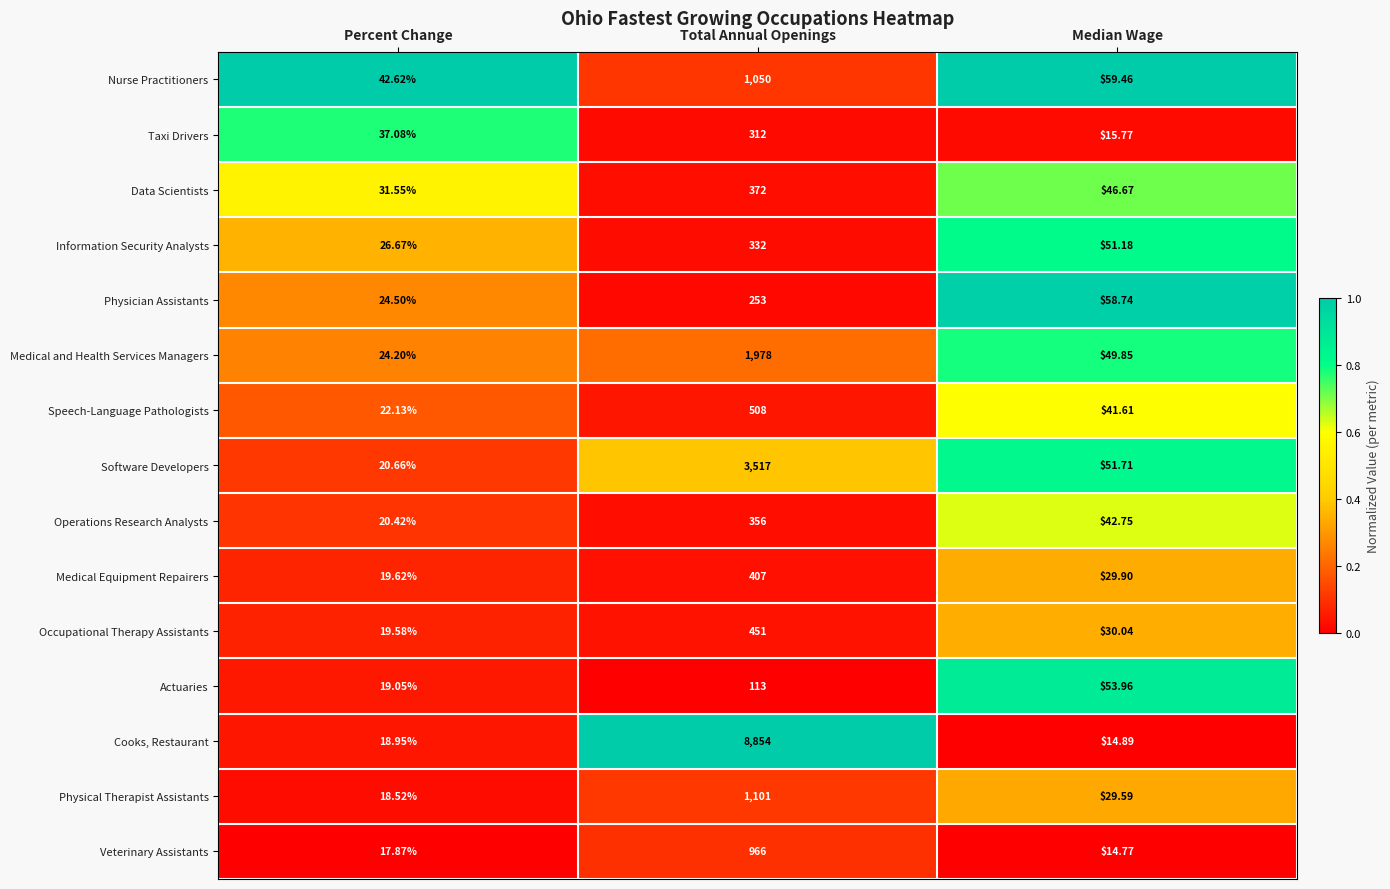

Is the value of Medical and Health Services Managers at Percent Change greater than the value of Actuaries at Percent Change?

Yes